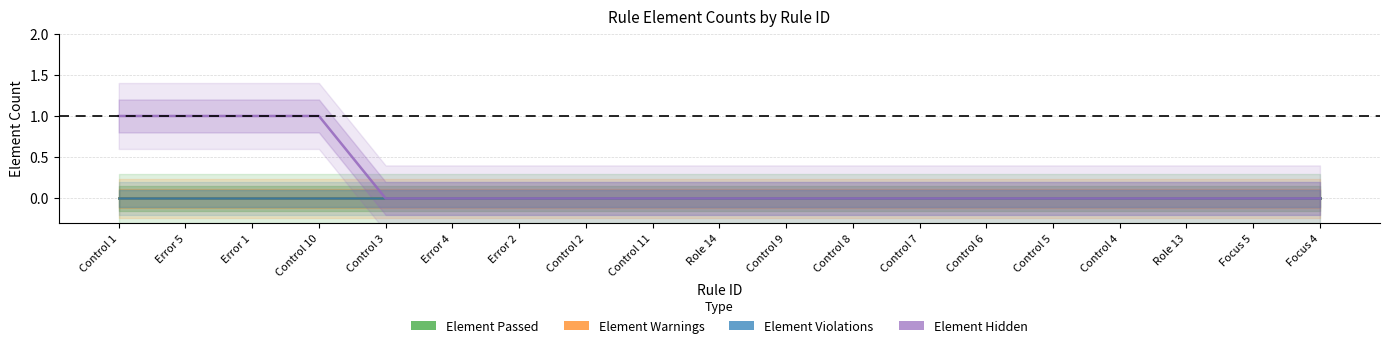

Where is Element Violations nearest to the value 0?

Control 1